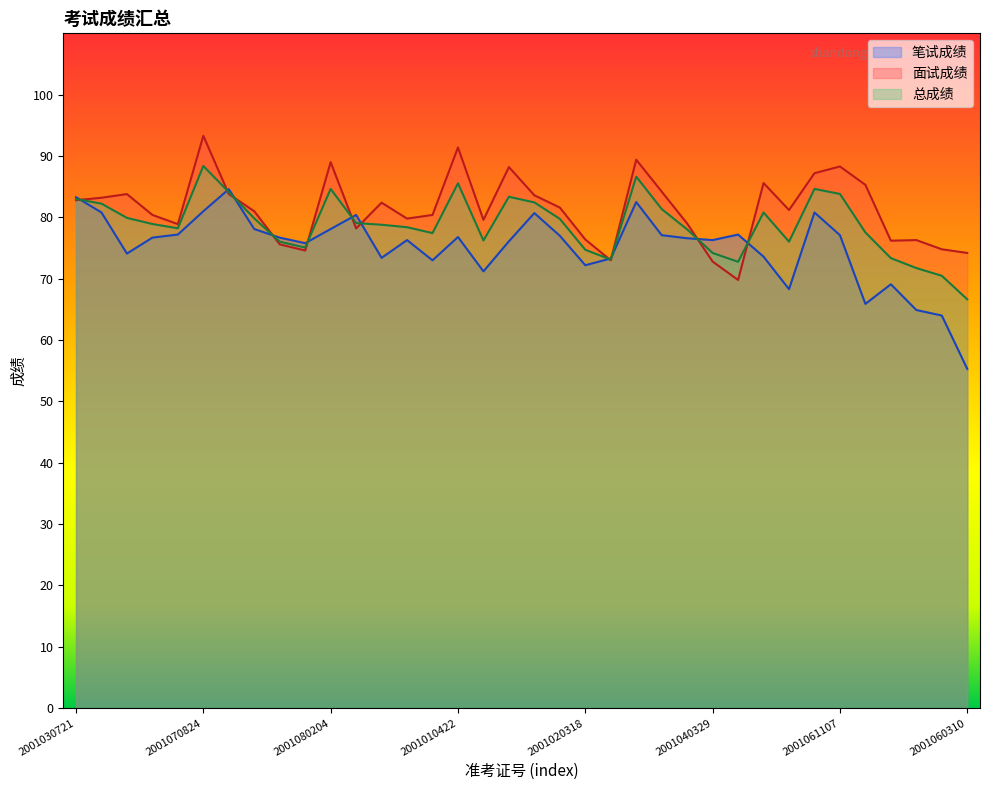

The value of 面试成绩 at 2001060622 is 76.2. True or false?

True